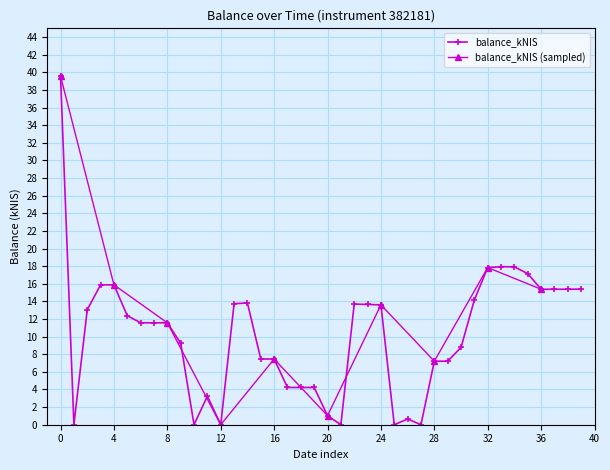

True or false: balance_kNIS has more than 0 interior local peaks.

True